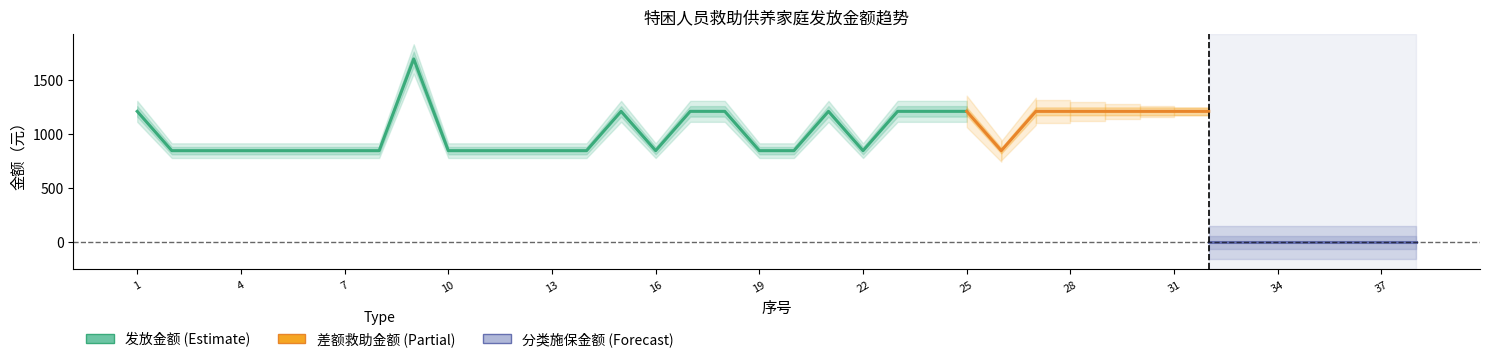

True or false: 发放金额 and 分类施保金额 intersect in this chart.

False